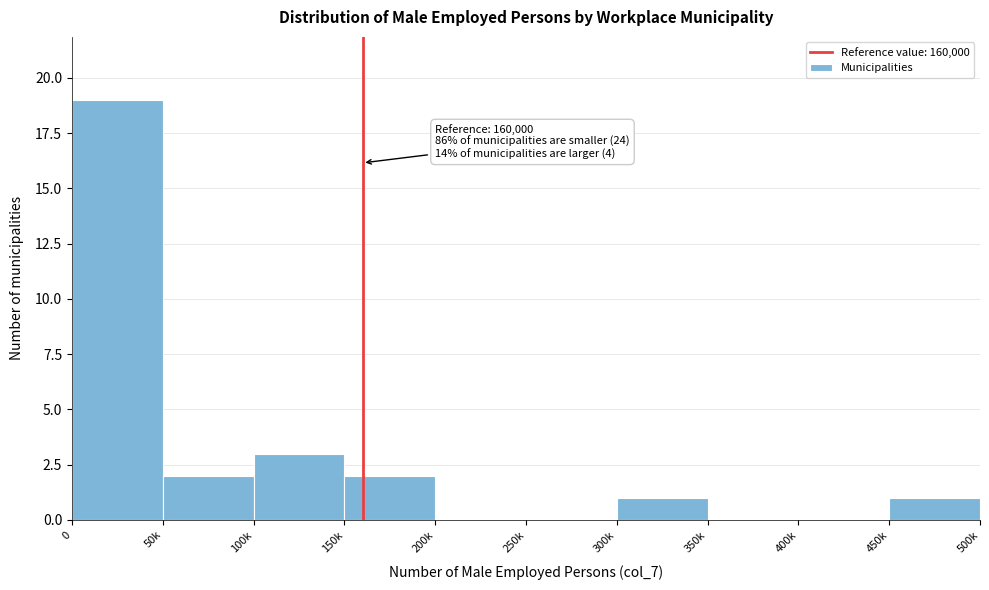

Reading left to right, what are all the values shown in this chart?

0=19	50k=2	100k=3	150k=2	200k=0	250k=0	300k=1	350k=0	400k=0	450k=1